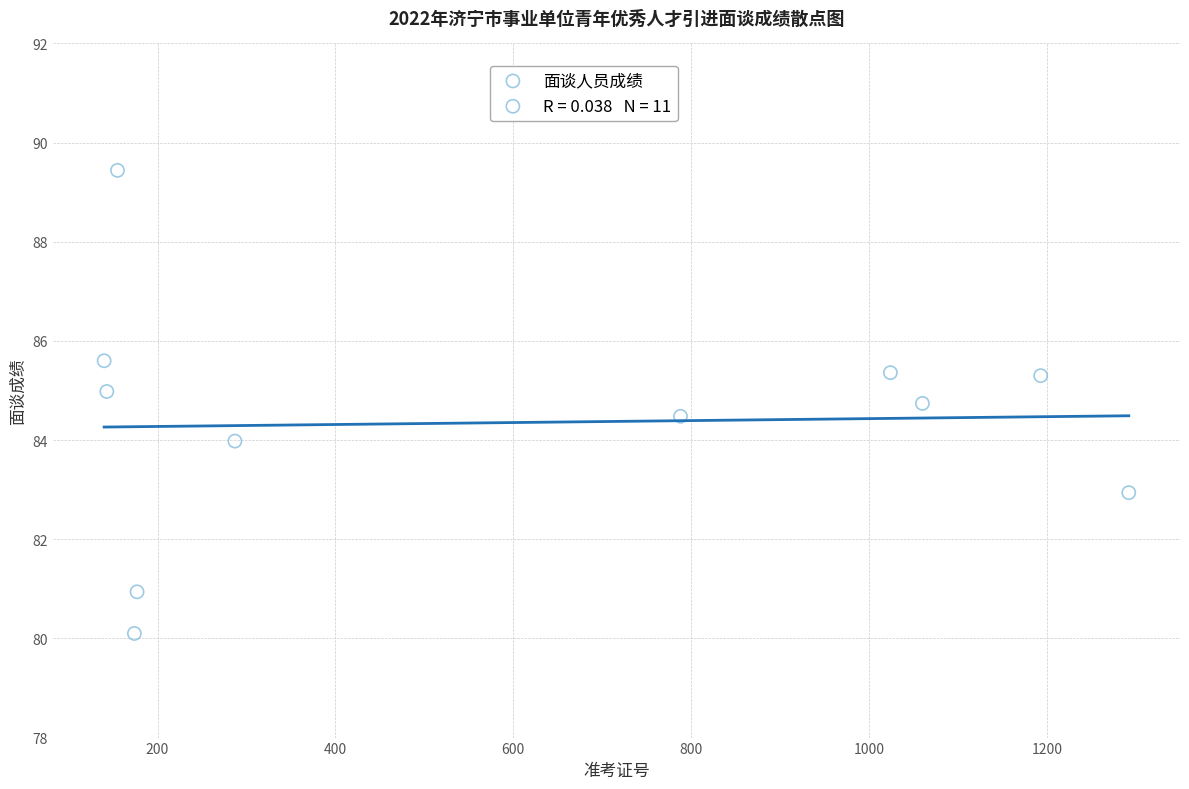

What is the average Y value?

84.4